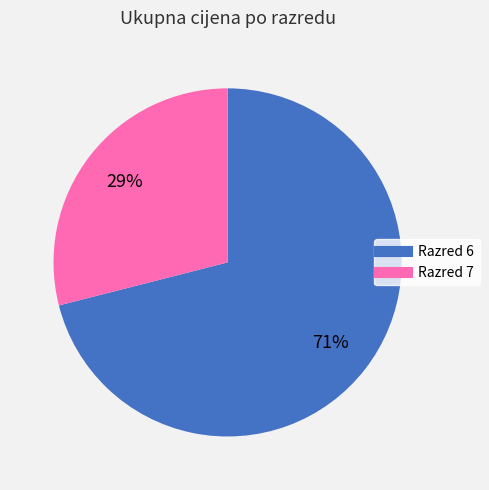

Rank the categories by value from highest to lowest.

Razred 6, Razred 7